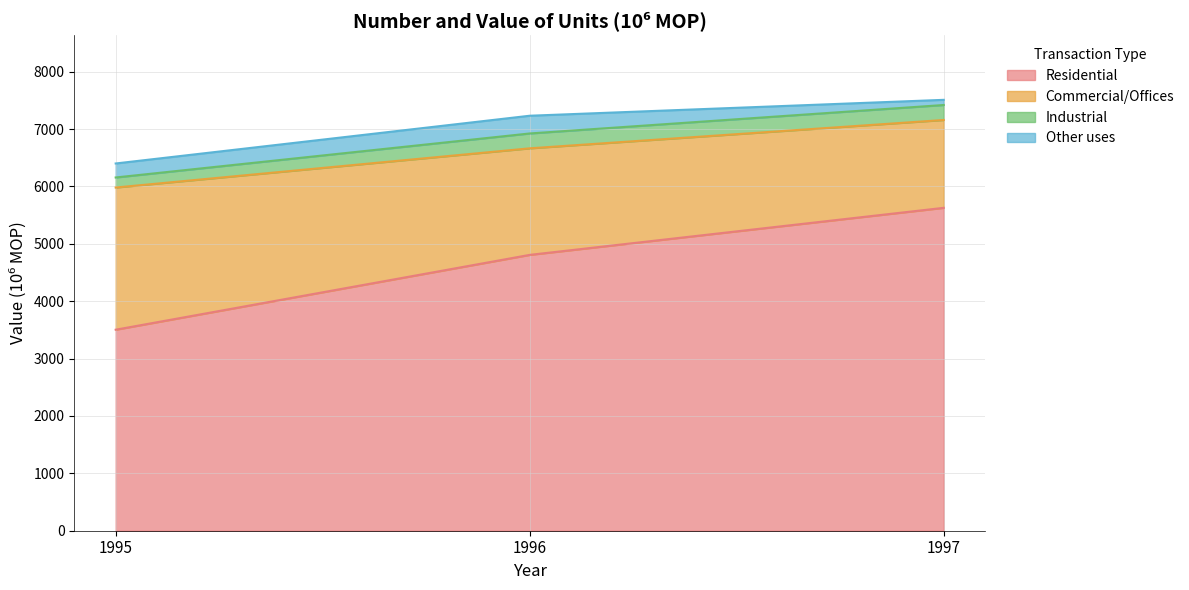

Which series has the largest range (max minus min)?

Residential